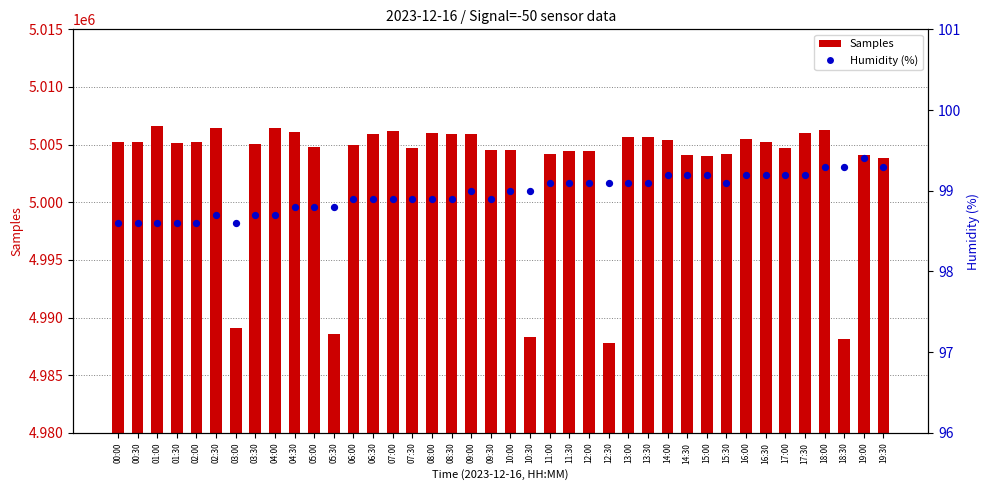

Which series has the largest total across all categories?

Samples